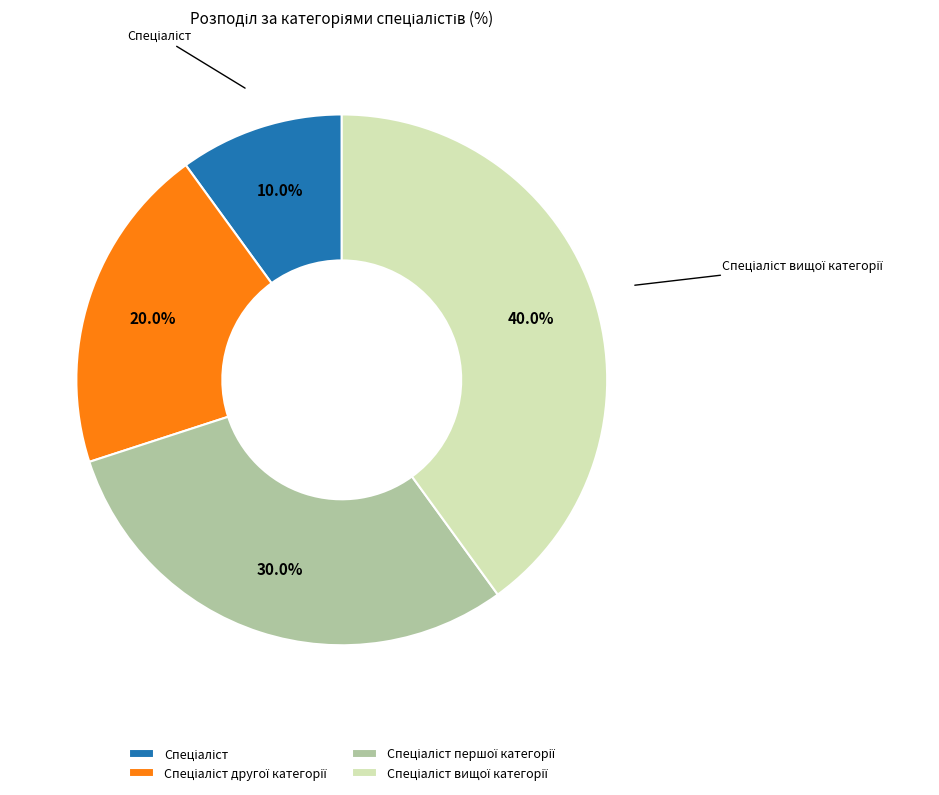

Is there any slice that represents more than half of the pie?

No